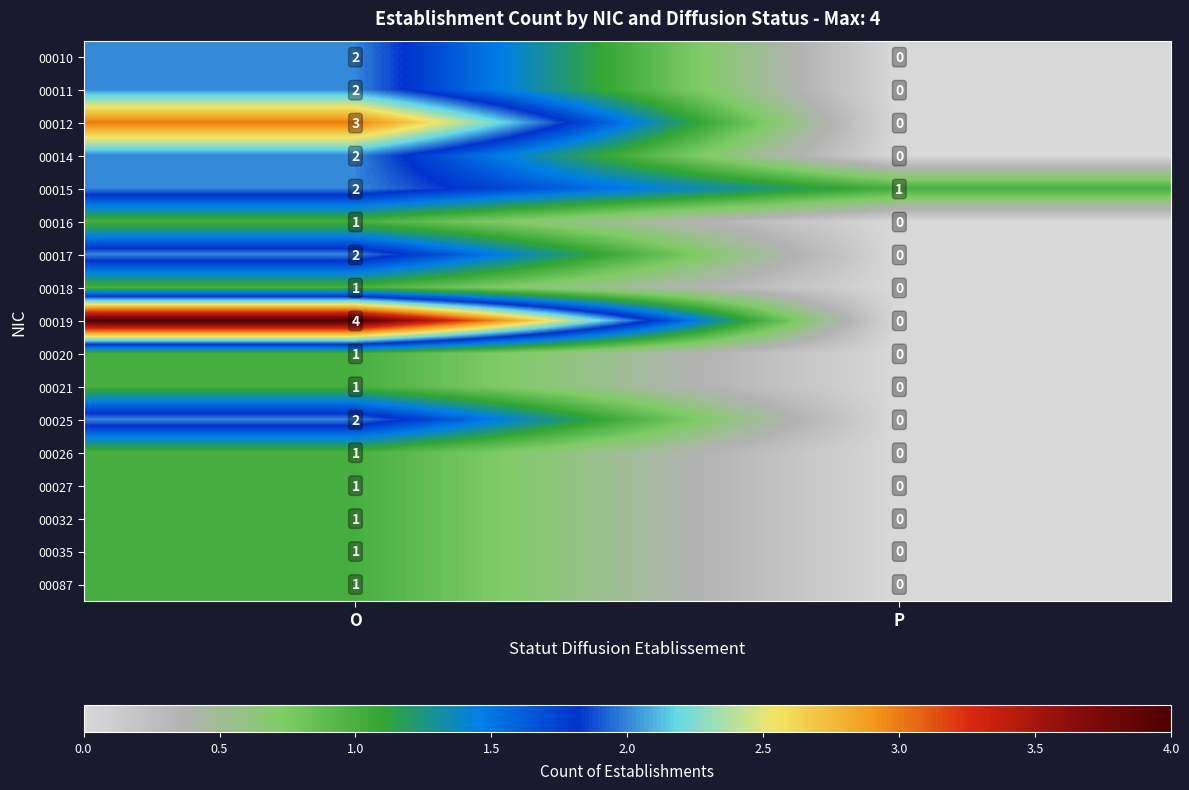

How many categories are shown in the chart?

2